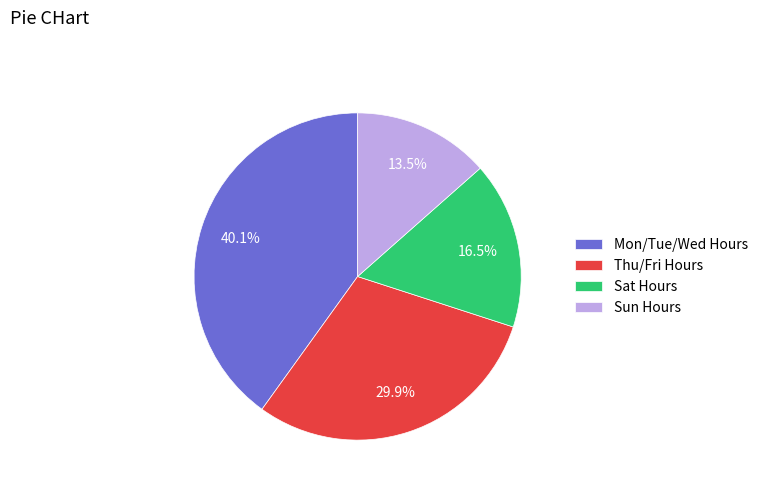

Count the number of slices in the pie.

4